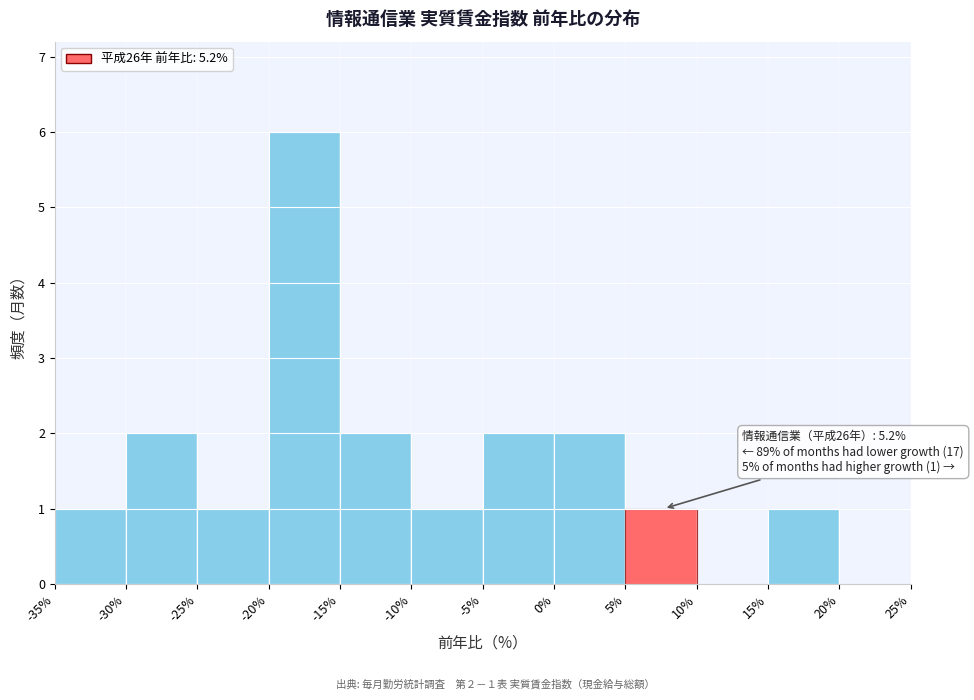

Which range on the x-axis has the tallest bar?

-20% to -15%